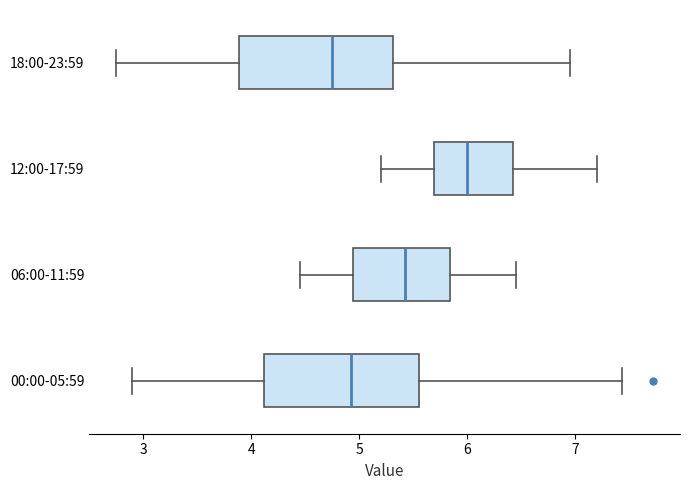

Where does the median line of the box for 00:00-05:59 sit on the x-axis? The values are not printed on the chart, so give them approximately, as read against the axis.

4.9